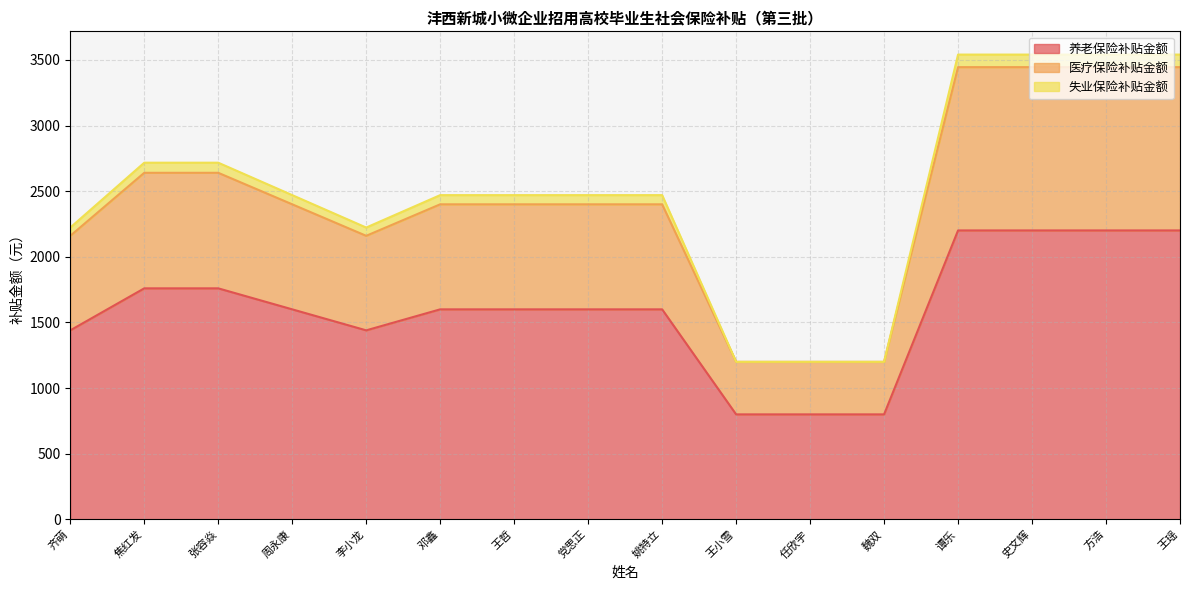

Is it true that 养老保险补贴金额 equals 2201.1 at 方浩?

True